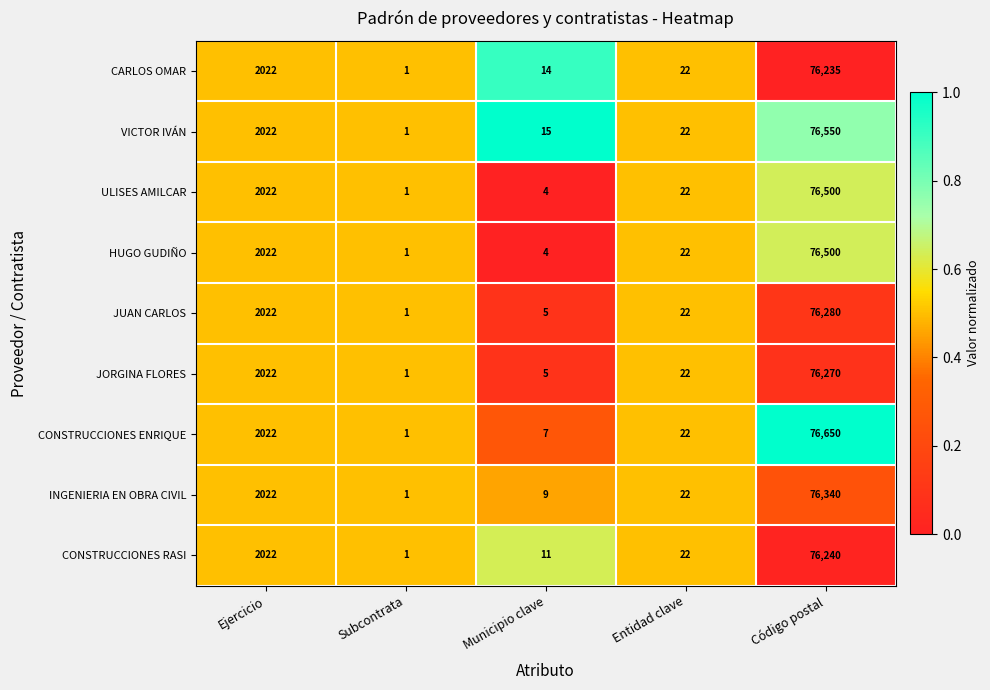

At which category is the sum across all series the highest?

Código postal